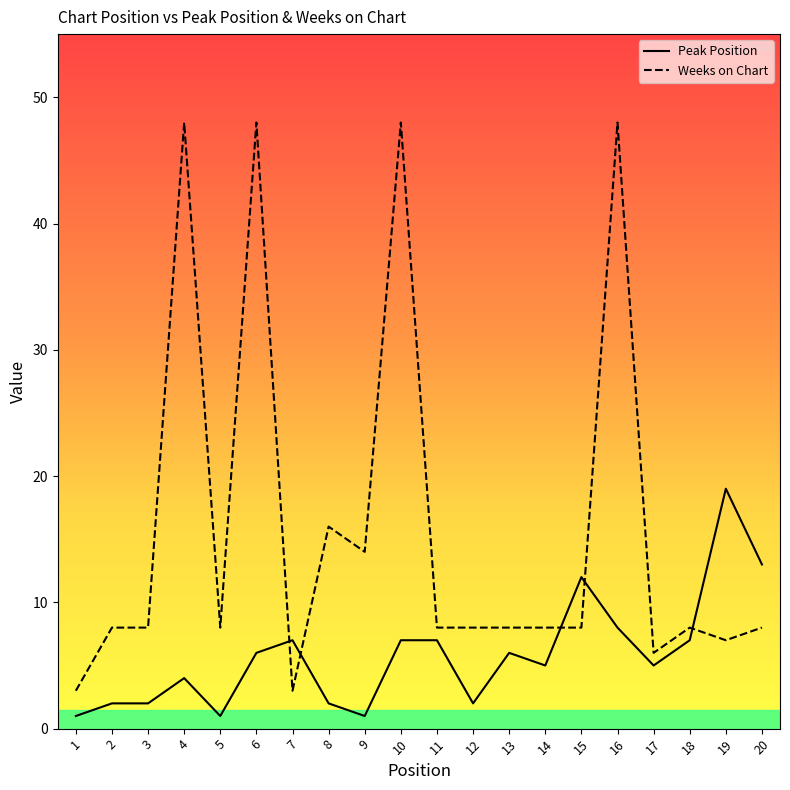

Is it true that Peak Position equals 2 at 2?

True